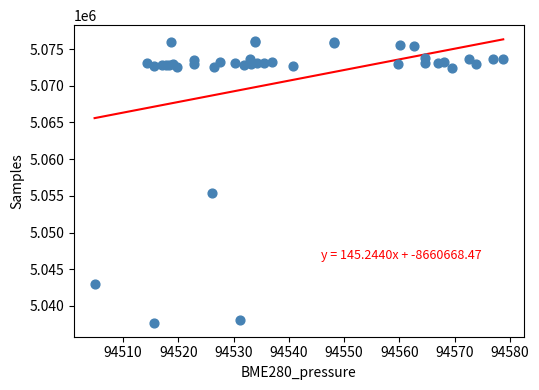

What Y value in the scatter plot is closest to 5056890?

5055352